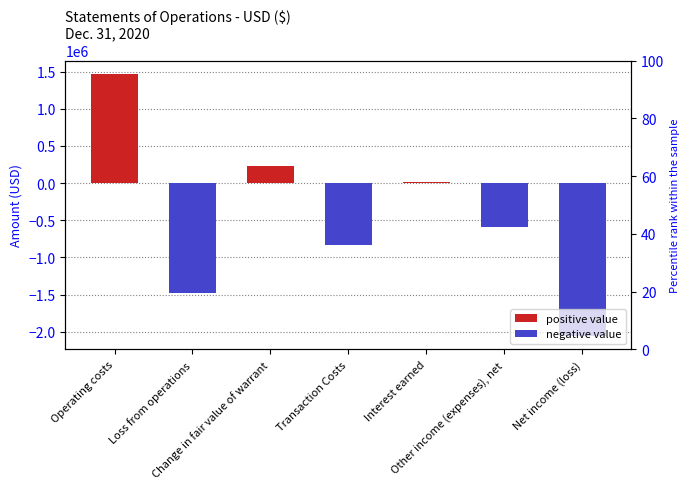

What is the sum of all values?

-3240971